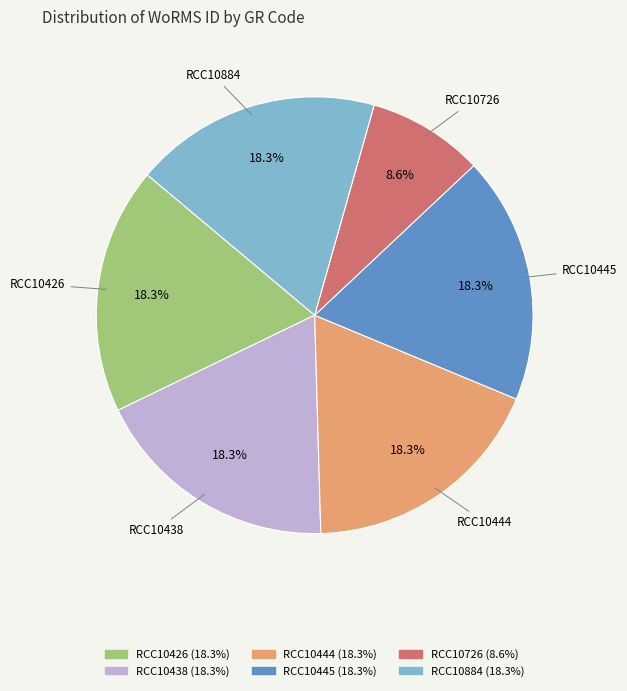

Which category has the smallest portion of the pie?

RCC10726